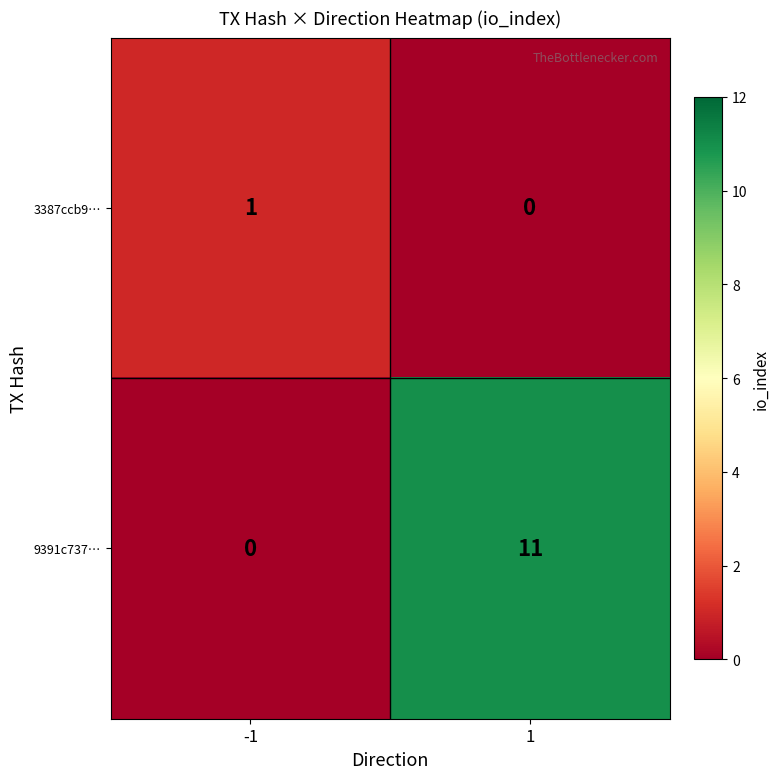

What is the average value of the 9391c737… series?

6